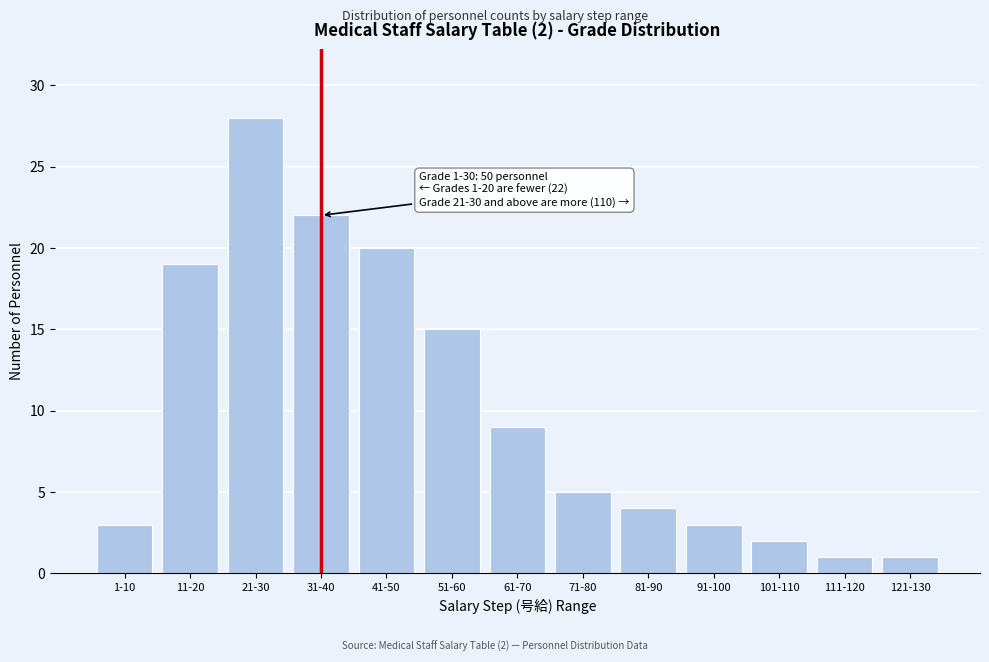

Reading left to right, transcribe all the data shown in this chart.

3	19	28	22	20	15	9	5	4	3	2	1	1